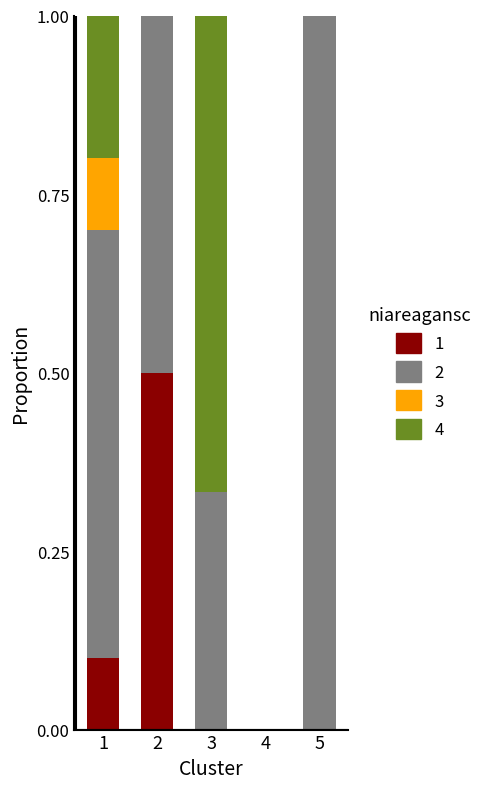

What is the total value across all series at 5?

1.0